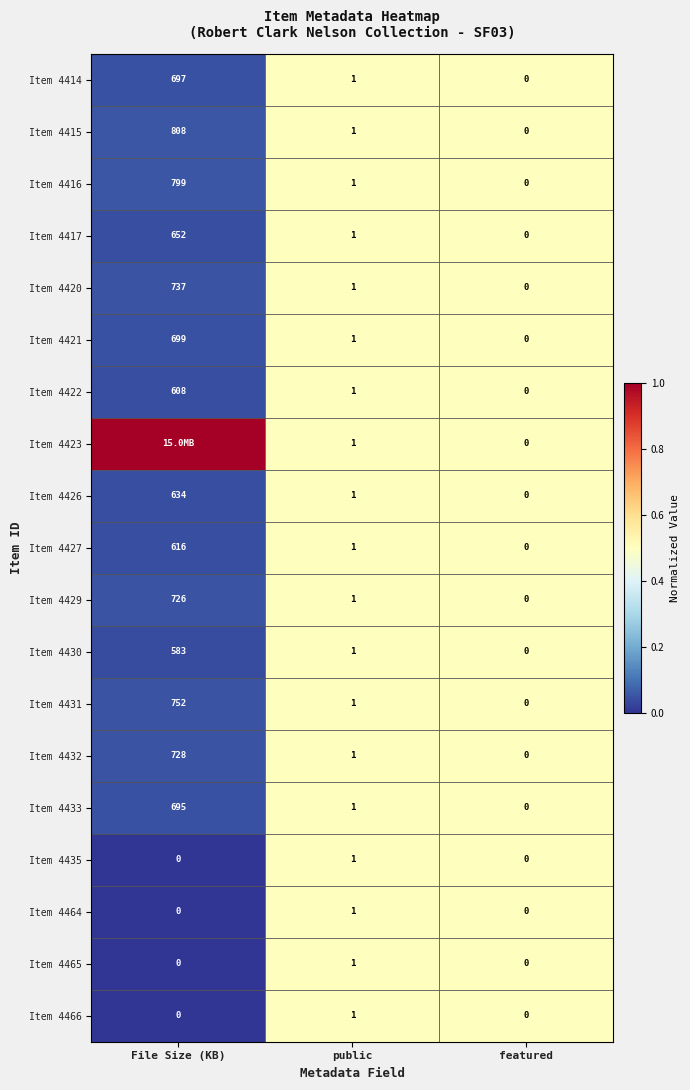

What is the average value of the Item 4417 series?

218